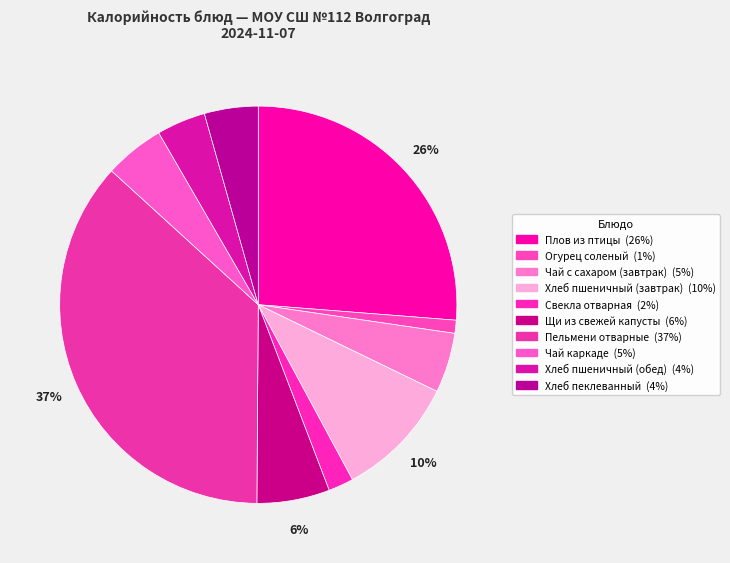

How many slices are in this pie chart?

10